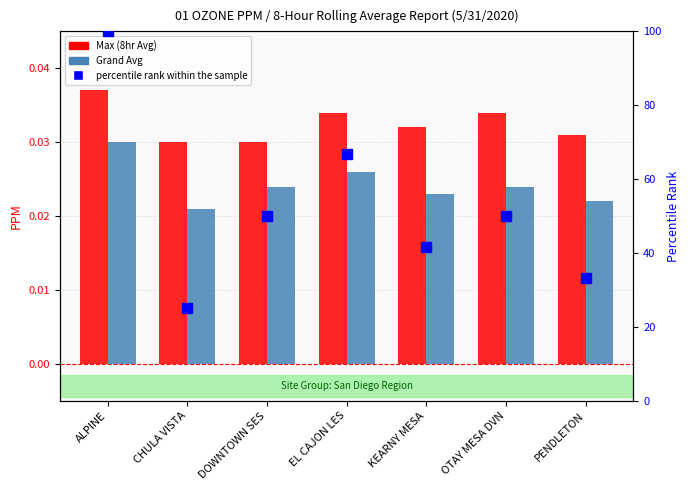

Where does the percentile rank within the sample series first go above 50?

ALPINE